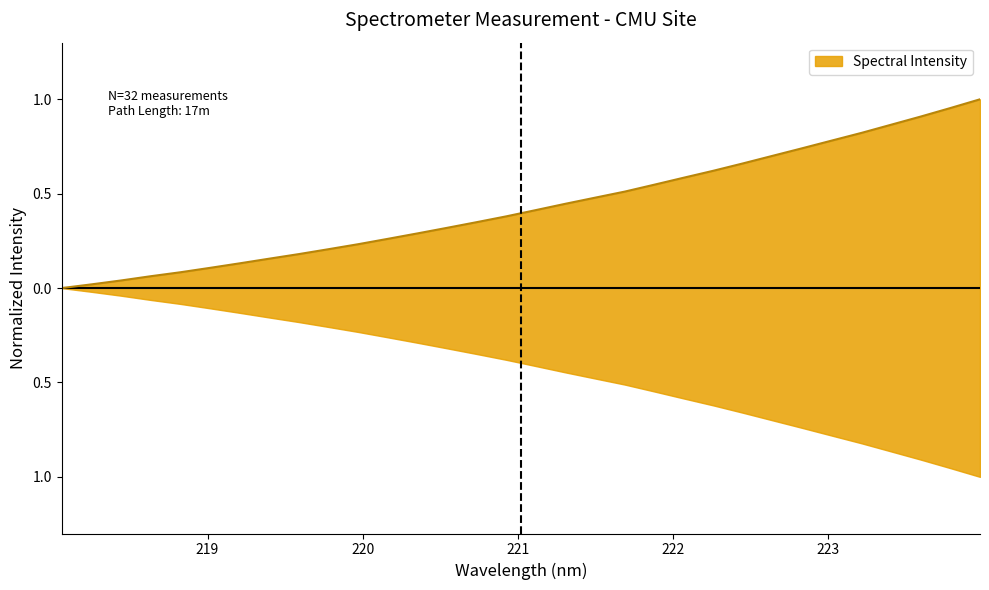

How many lines are shown in the chart?

1